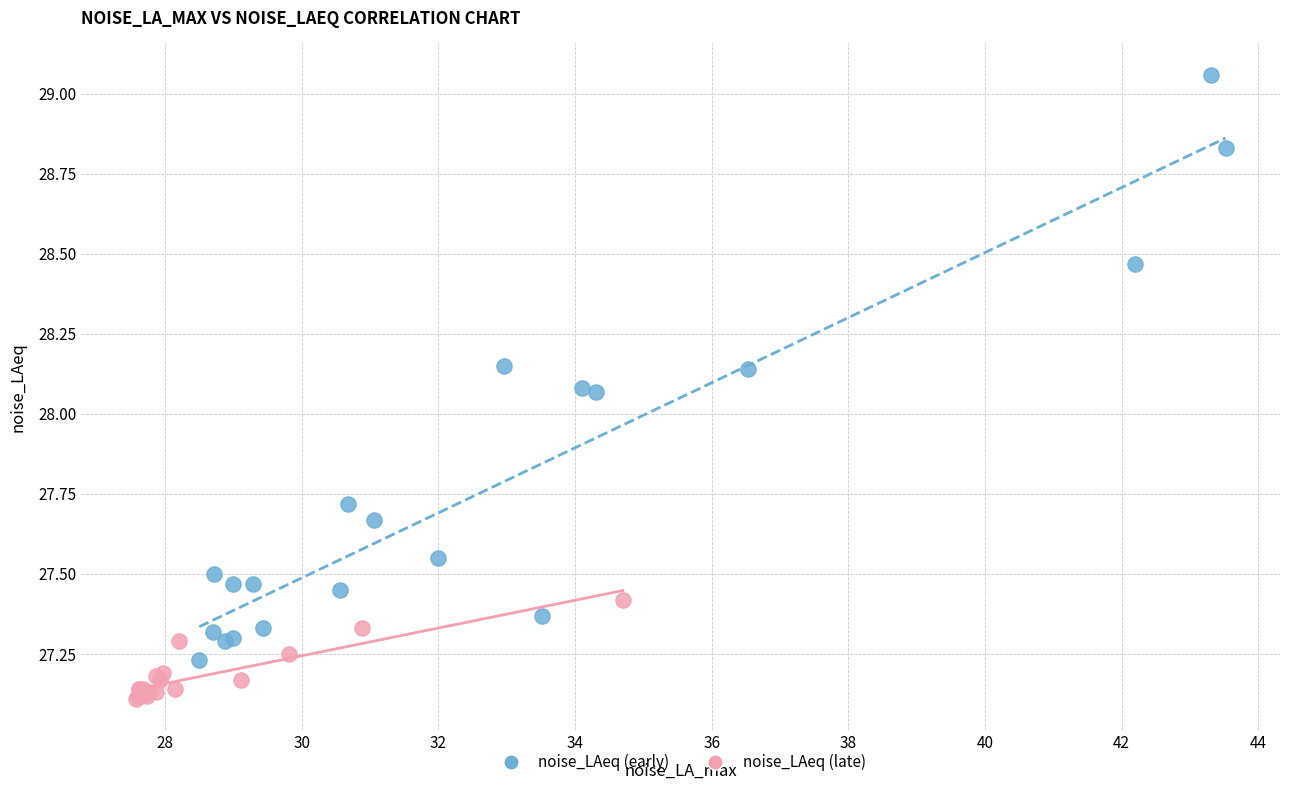

Which series has the largest Y range (max minus min)?

noise_LAeq (early)